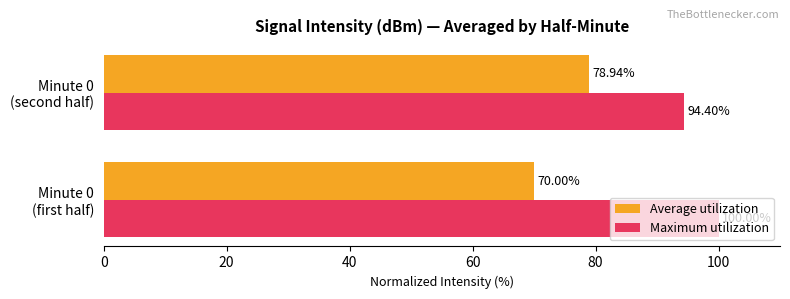

At how many categories does at least one series exceed 95?

1